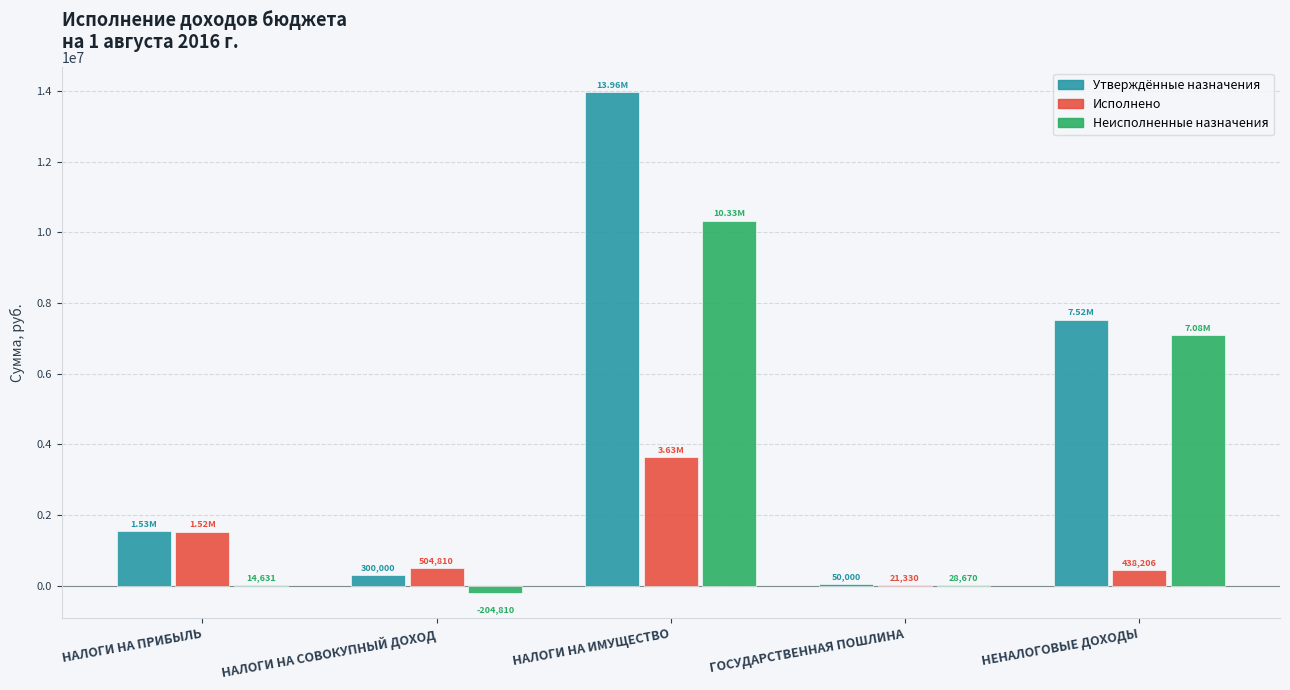

Are the bars horizontal?

No